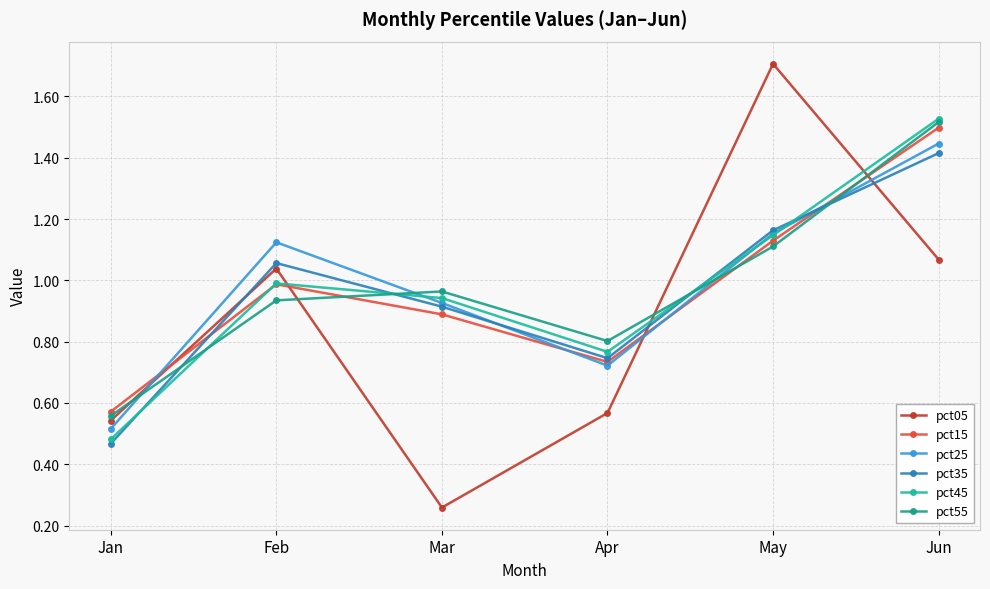

Is it true that pct55 equals 0.6 at Jan?

True